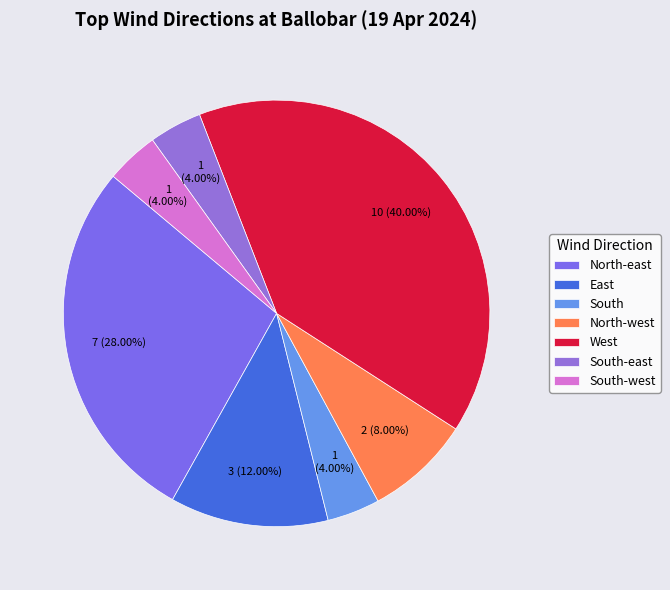

Does any single category account for the majority?

No